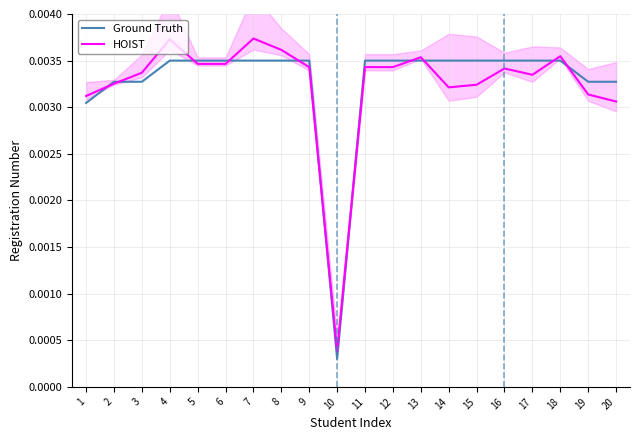

How many interior local peaks does the HOIST series have?

6